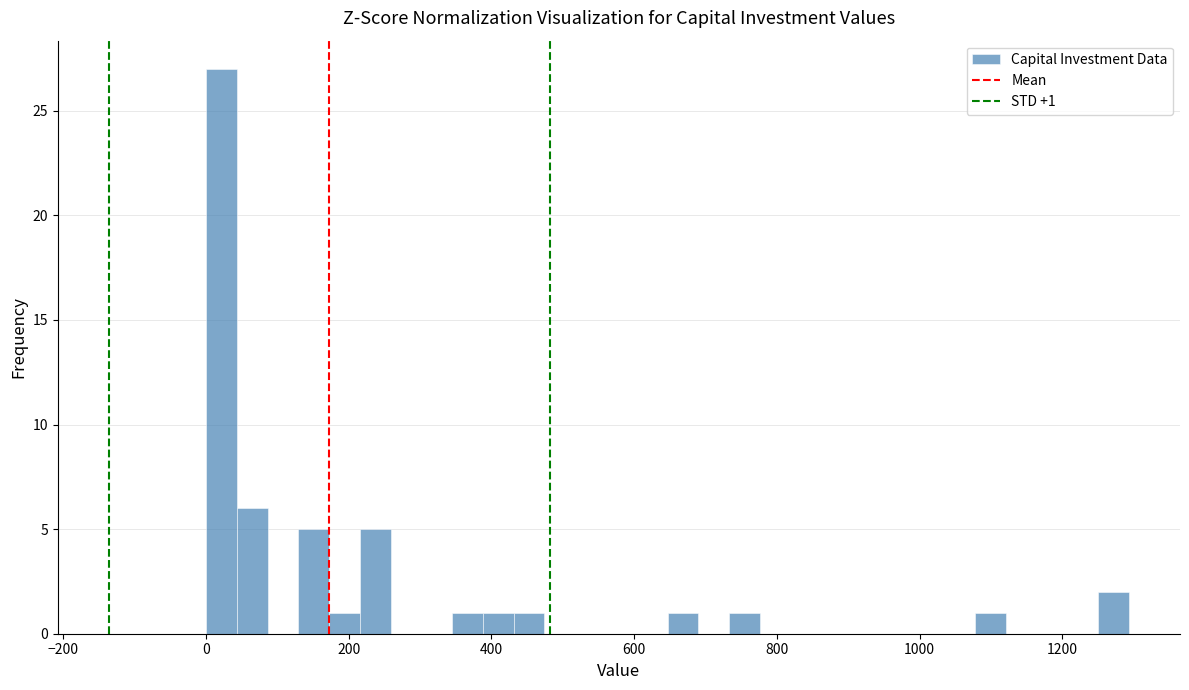

Around what value on the x-axis is the tallest bar? Give the approximate position of its centre, as read against the axis.

20